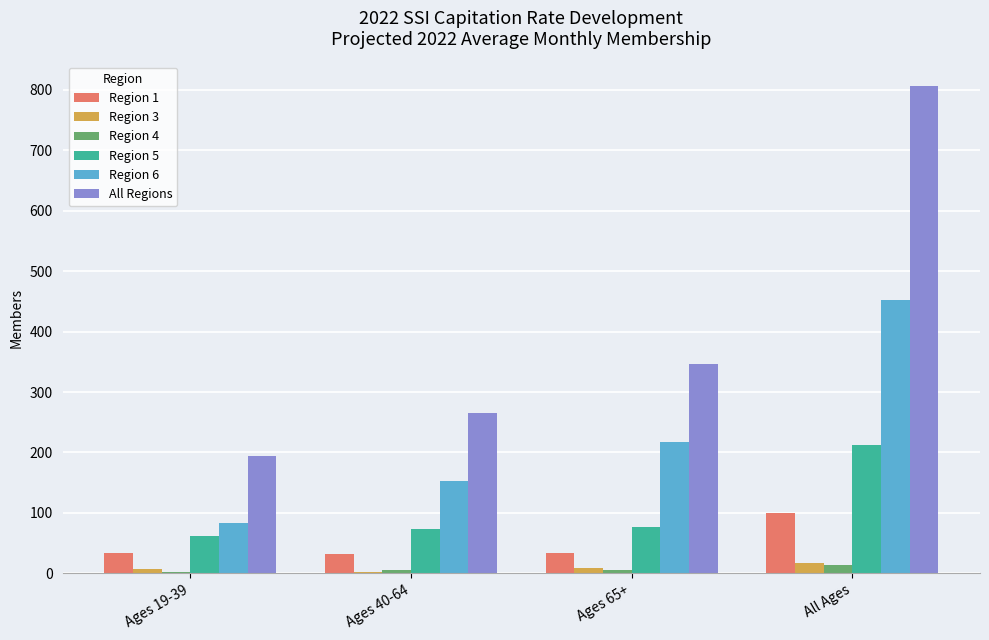

Is it true that All Regions equals 346.3 at Ages 65+?

True